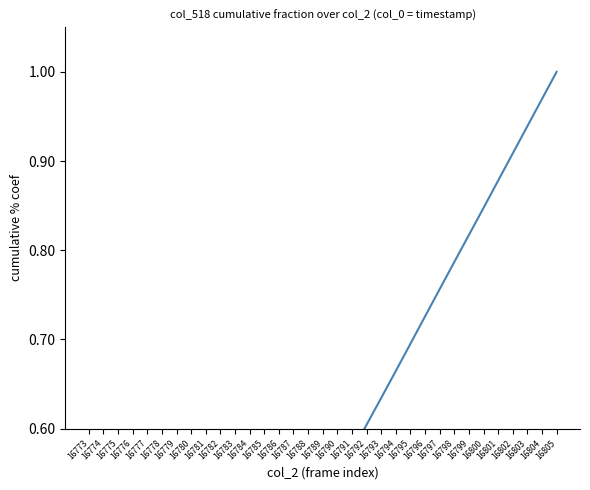

The chart shows a value of 0.8 at 16798. True or false?

True